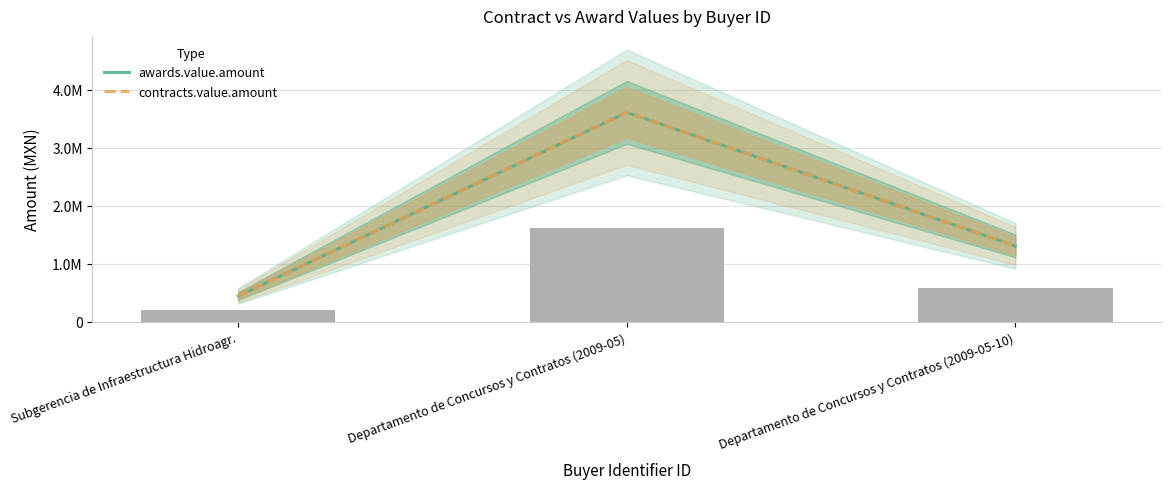

What is the value of the contracts.value.amount bar at the 3rd from the left?

1308096.3